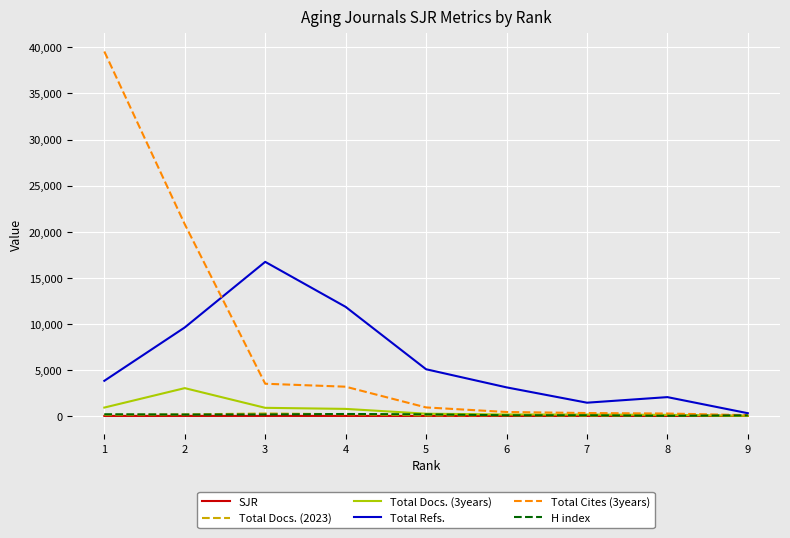

What is the spread (max minus min) of values at 8?

2041.4